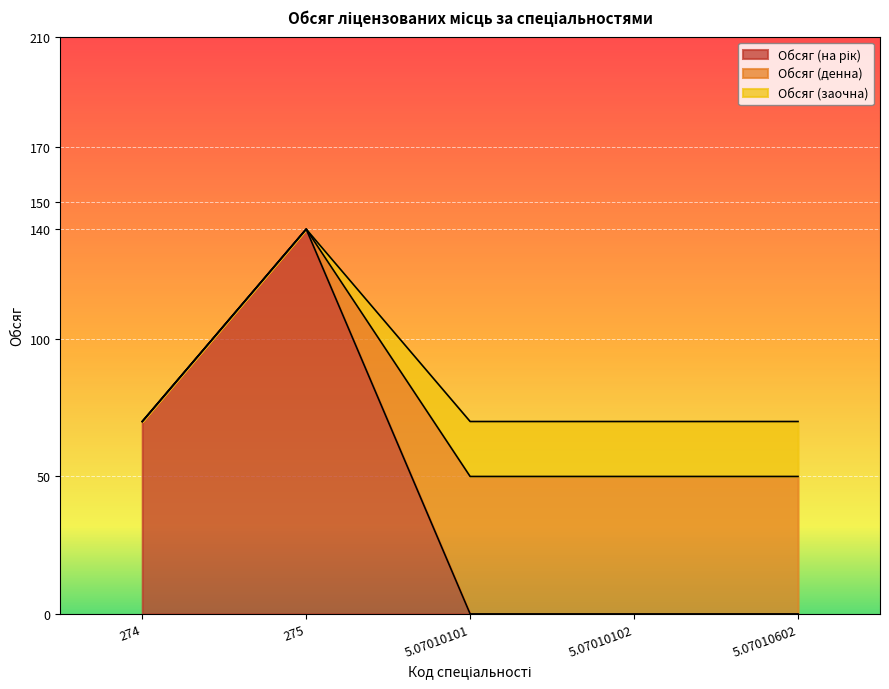

Reading left to right, what are all the values shown in this chart?

Обсяг (на рік): 274=70	275=140	5.07010101=0	5.07010102=0	5.07010602=0
Обсяг (денна): 274=0	275=0	5.07010101=50	5.07010102=50	5.07010602=50
Обсяг (заочна): 274=0	275=0	5.07010101=20	5.07010102=20	5.07010602=20